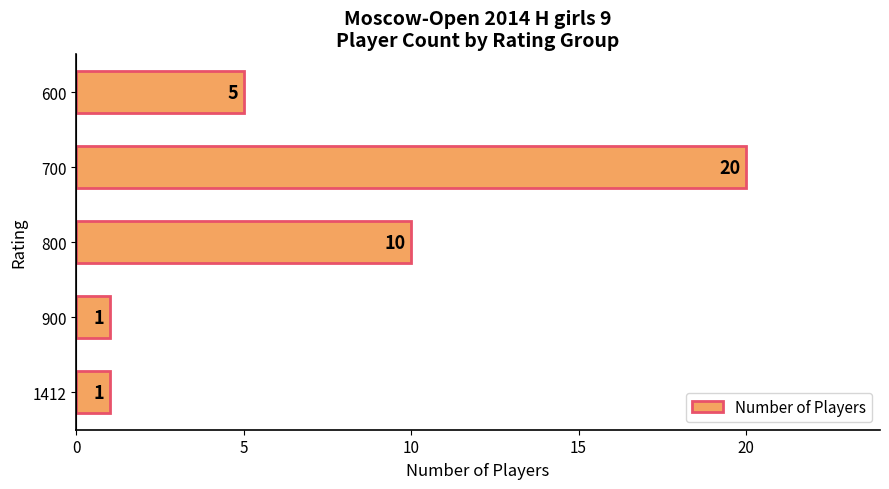

The chart shows a value of 2 at 600. True or false?

False